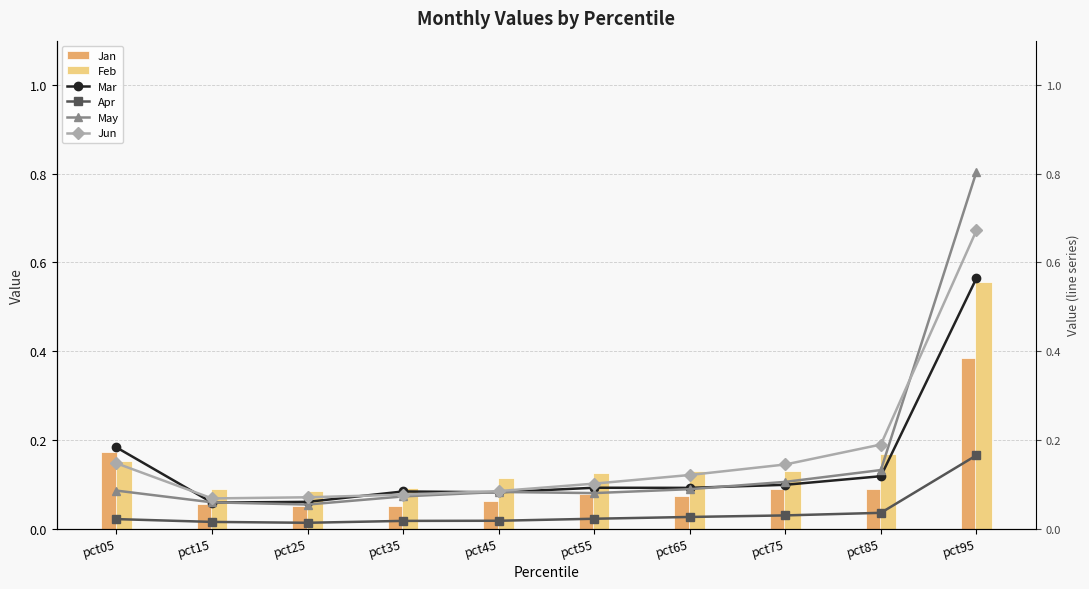

What are all the series names shown in the legend?

Jan, Feb, Mar, Apr, May, Jun